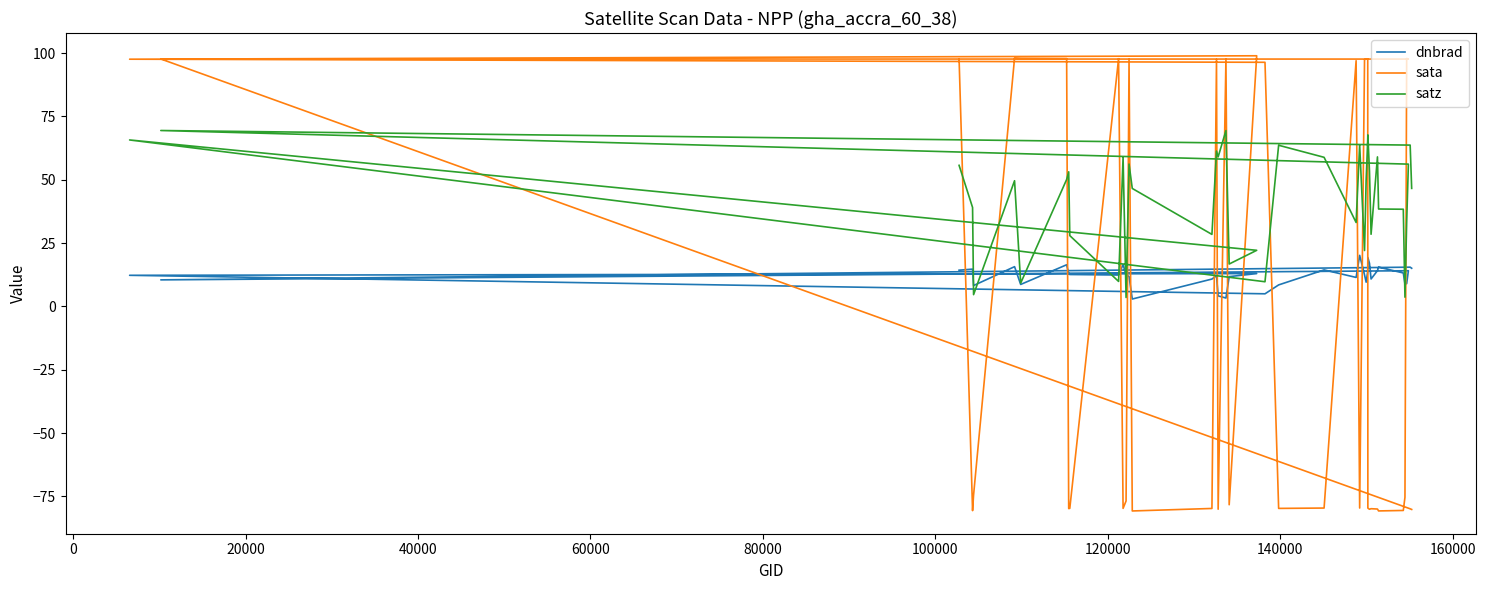

Reading left to right, list all the values displayed in this chart.

dnbrad: 14.3	14.7	8.2	15.7	8.7	16.5	12.9	12.6	12.4	16.5	12.4	11.8	2.9	10.8	12.1	4.2	3.3	11.8	13.0	12.3	5.0	8.5	14.4	11.5	20.2	12.5	9.6	13.8	19.3	17.0	10.8	14.1	15.5	13.2	8.9	9.0	14.1	10.5	15.5	15.1
sata: 97.7	-80.6	-74.5	98.0	97.9	97.8	-79.8	-79.7	97.8	-79.7	-76.8	97.5	-80.7	-79.8	97.5	-80.0	97.6	-78.3	99.0	97.6	96.4	-79.7	-79.6	97.0	-79.6	97.4	97.8	97.7	-79.6	-80.1	-79.9	-80.0	-80.7	-80.5	-75.3	97.9	97.7	97.7	-79.9	-80.1
satz: 55.7	39.1	4.7	49.6	9.2	50.1	53.2	28.0	9.9	58.9	3.5	56.2	46.6	28.4	61.3	59.1	69.4	16.8	22.2	65.7	9.8	63.6	58.9	33.1	63.7	22.1	49.9	65.7	67.7	53.4	28.5	59.0	38.5	38.4	3.7	33.2	56.2	69.5	63.7	46.6